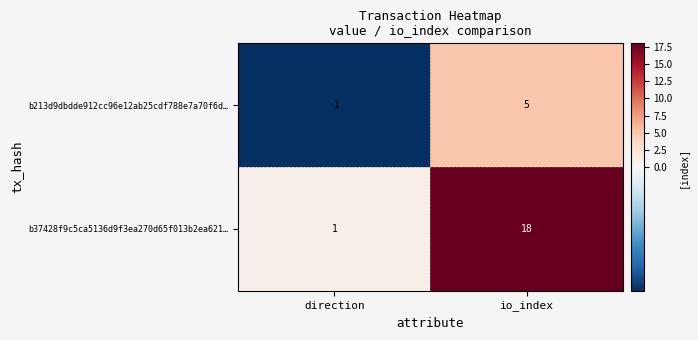

Is it true that b37428f9c5ca5136d9f3ea270d65f013b2ea621… equals 0 at direction?

False